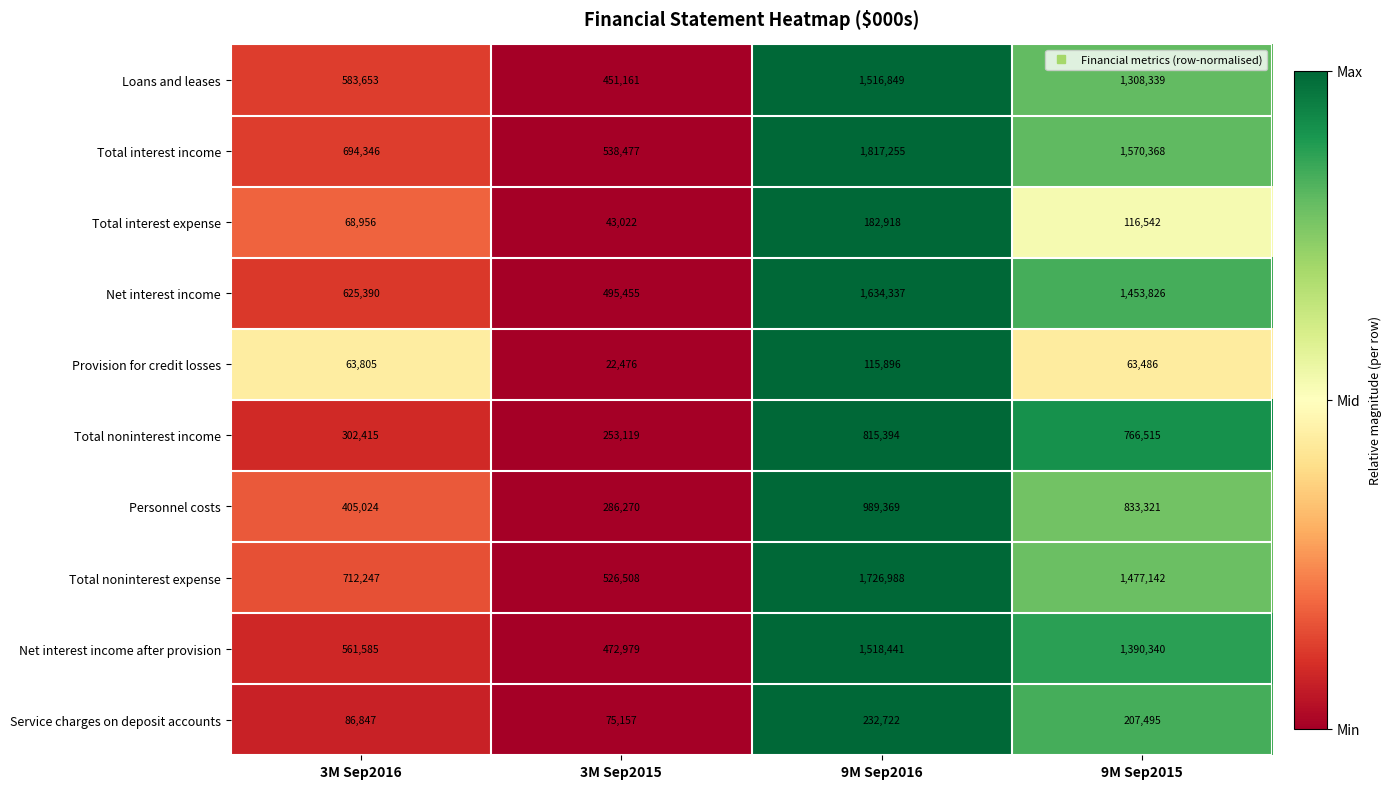

The value of Net interest income at 3M Sep2015 is 495455. True or false?

True